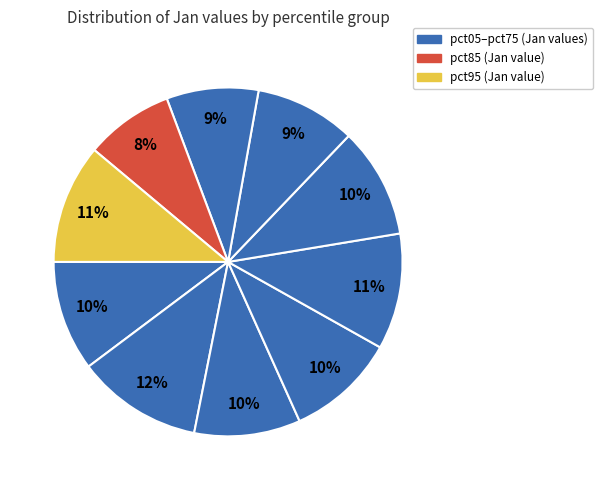

Is there any slice that represents more than half of the pie?

No